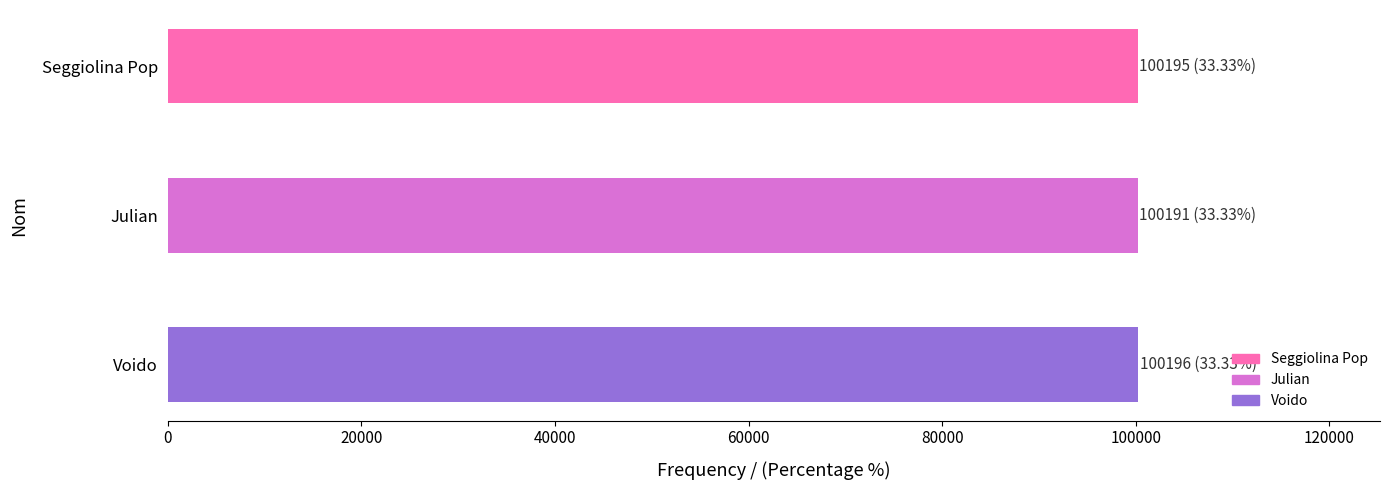

Approximately how many times larger is the value at Voido compared to Seggiolina Pop?

1.0